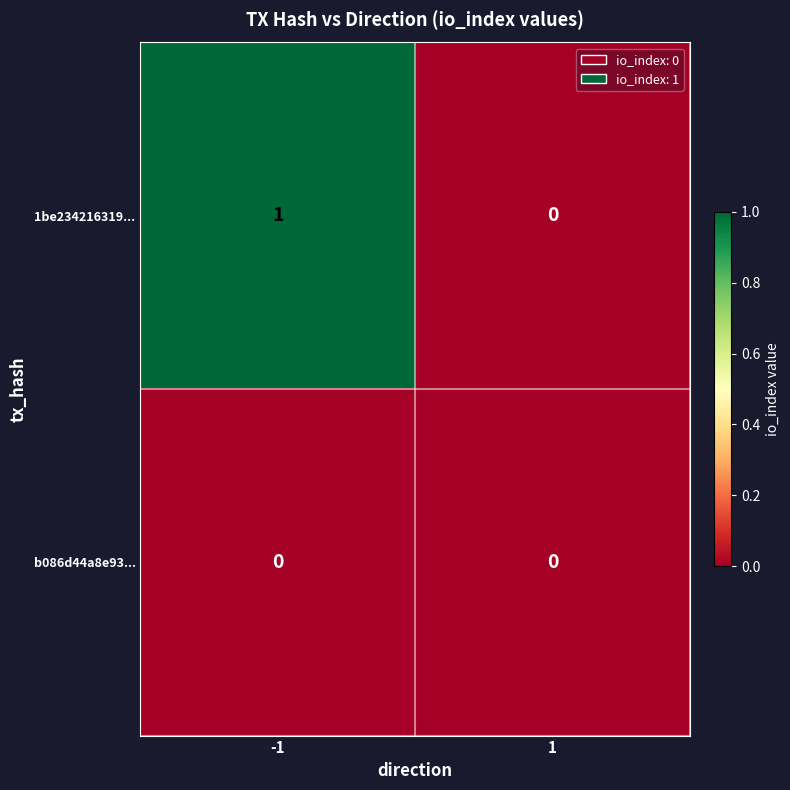

What is the greatest value displayed?

1